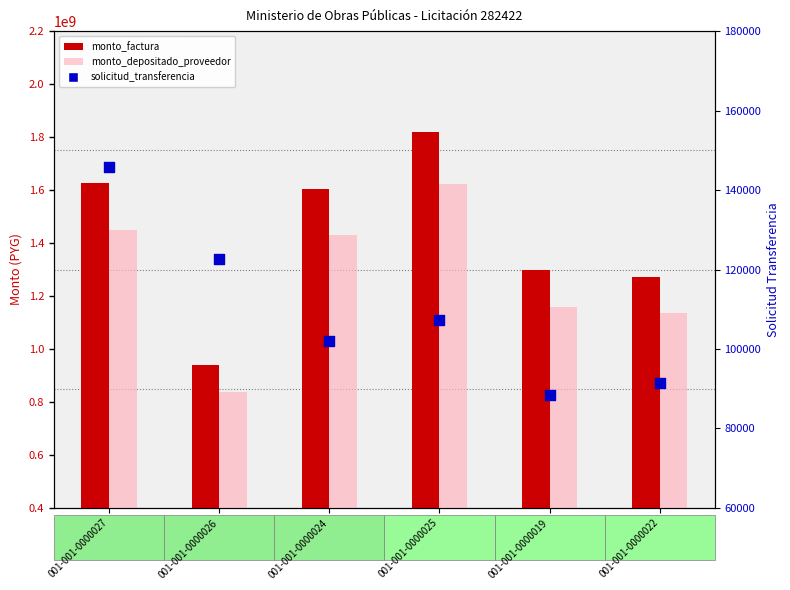

What are all the series names shown in the legend?

monto_factura, monto_depositado_proveedor, solicitud_transferencia